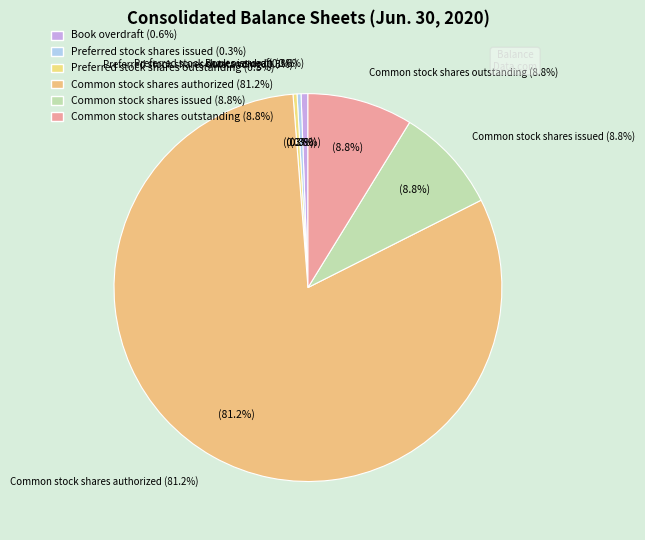

What is the smallest slice in the pie chart?

Preferred stock shares issued